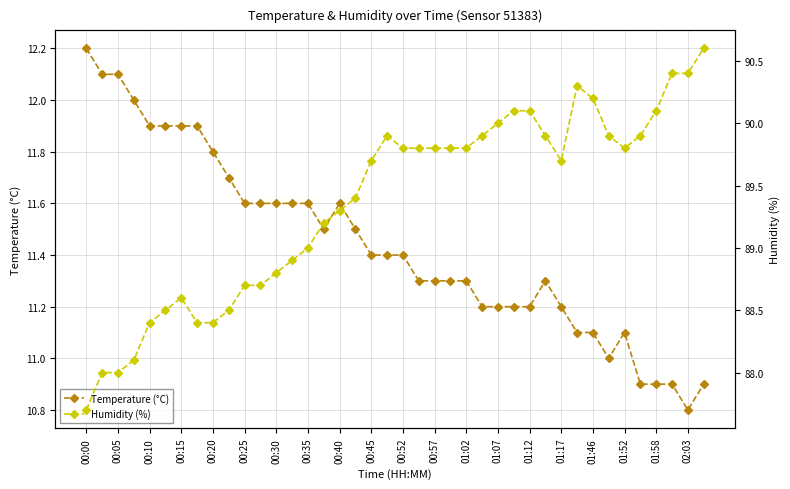

Which category has the lowest value in the Temperature (°C) series?

02:03